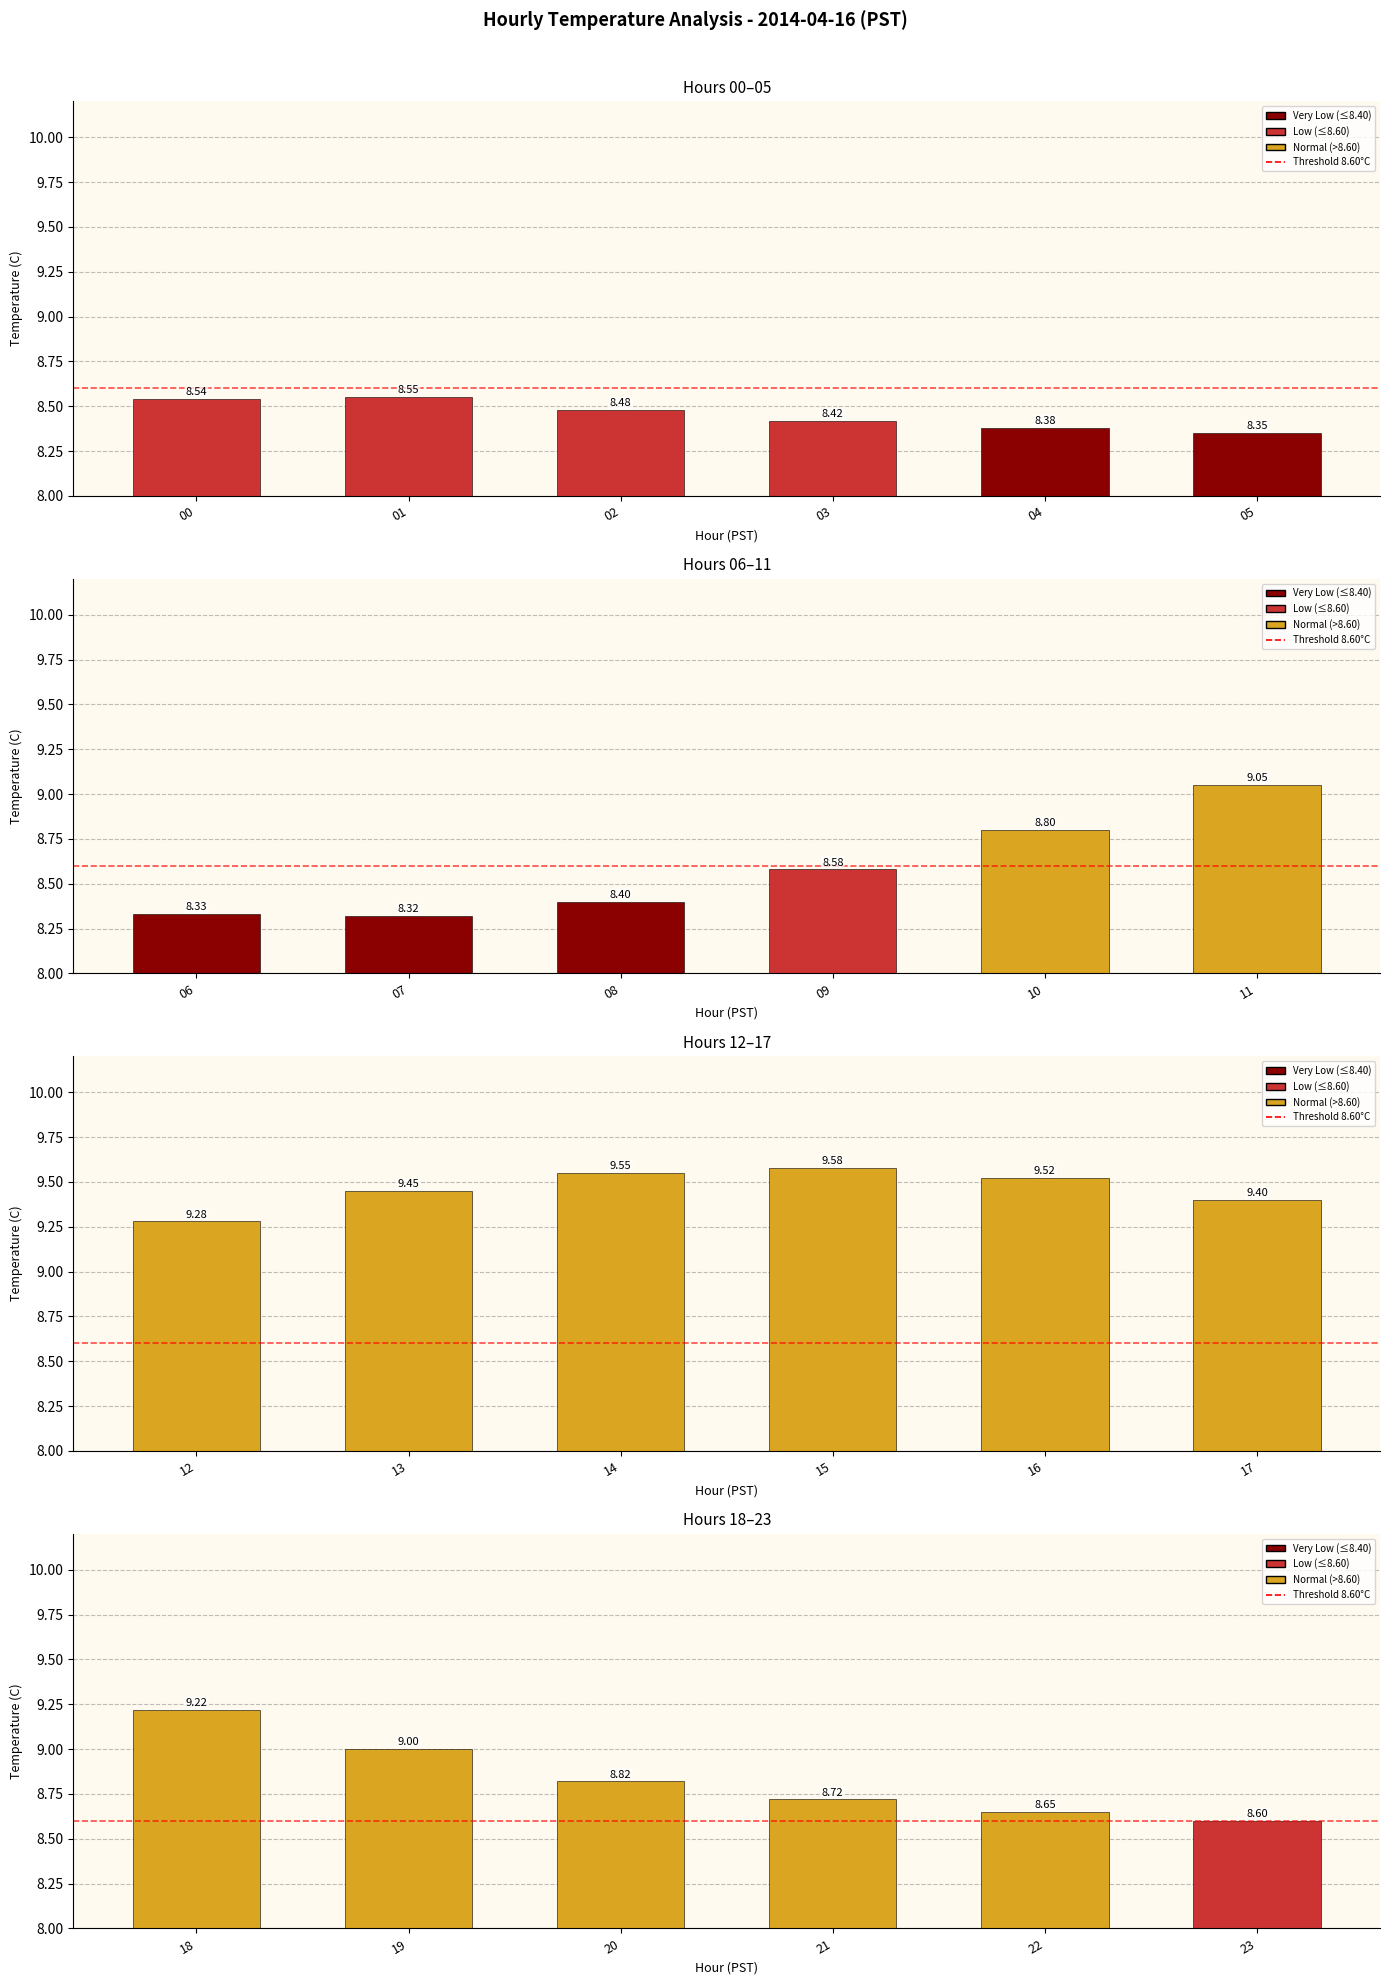

What is the ratio of the value at 21 to the value at 20?

1.0